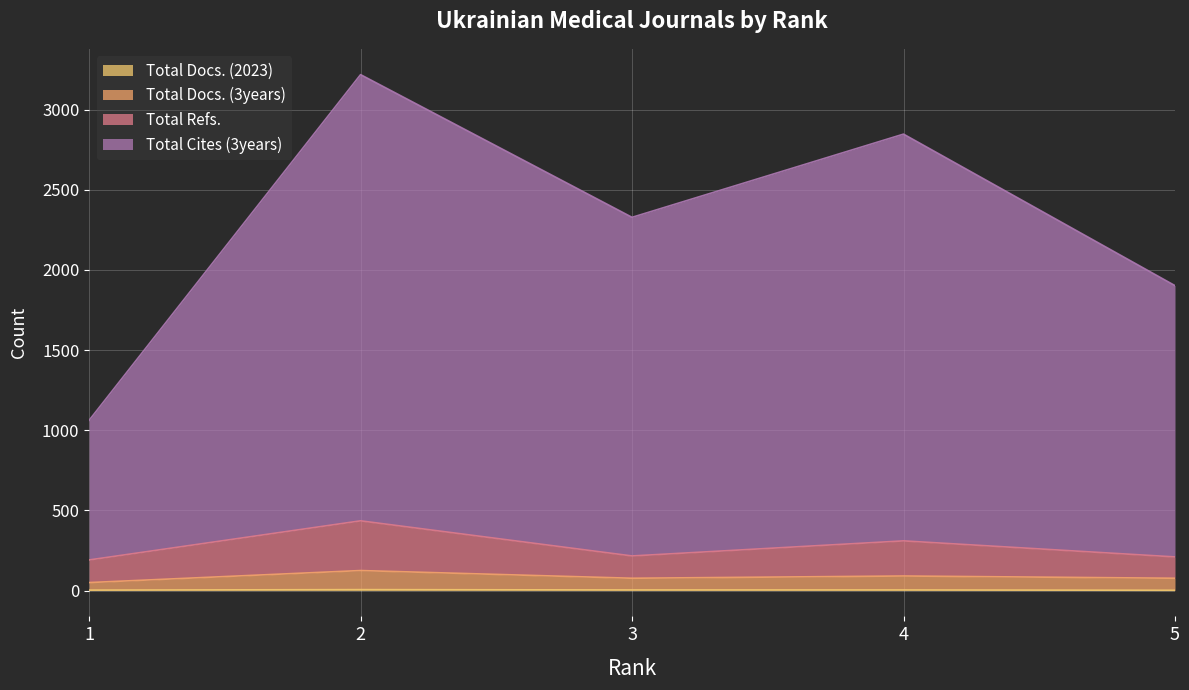

True or false: Total Refs. and Total Cites (3years) cross at least once.

False